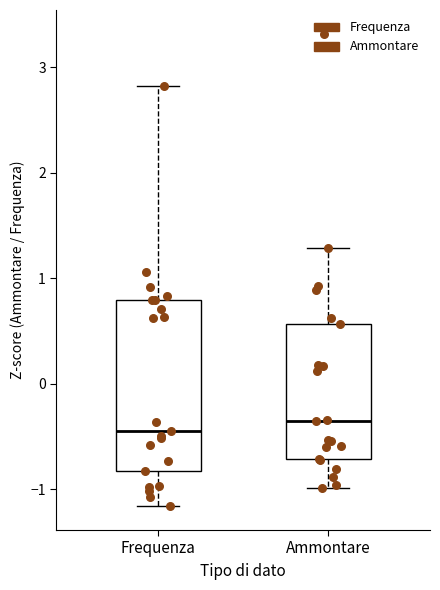

Where does the lower whisker of the box for Ammontare end on the y-axis? The values are not printed on the chart, so give them approximately, as read against the axis.

-1.0